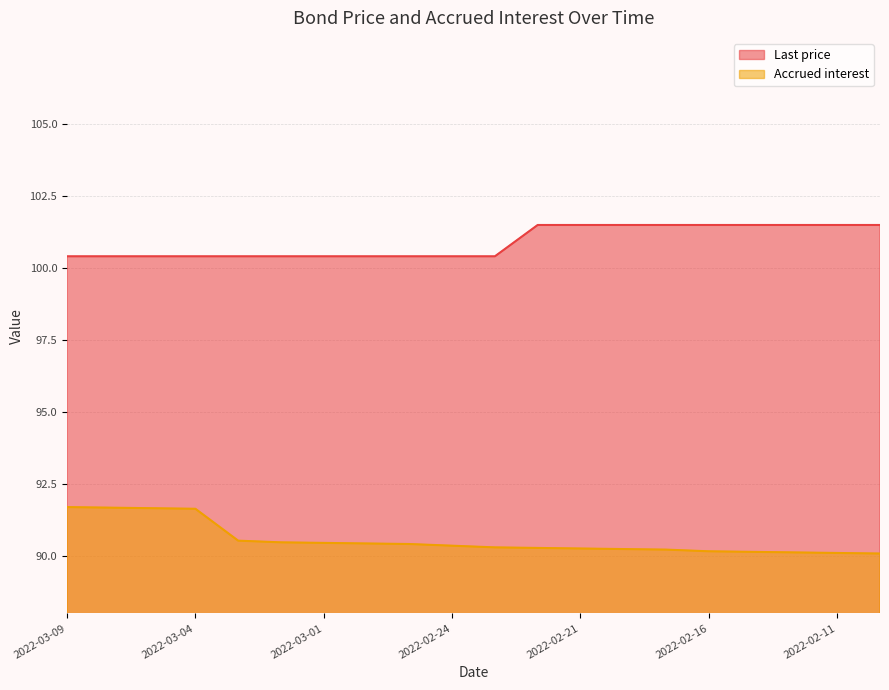

What is the sum of all Last price values?

2018.0